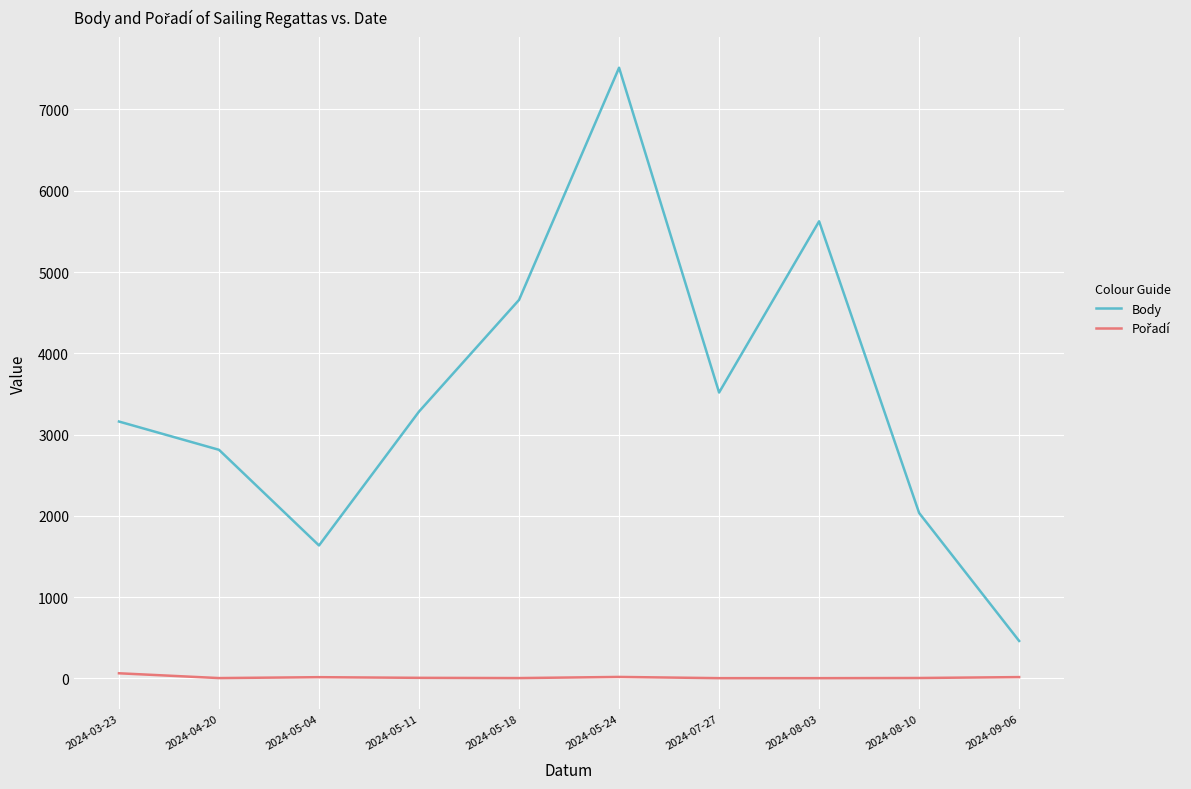

Where is Body nearest to the value 3987?

2024-07-27